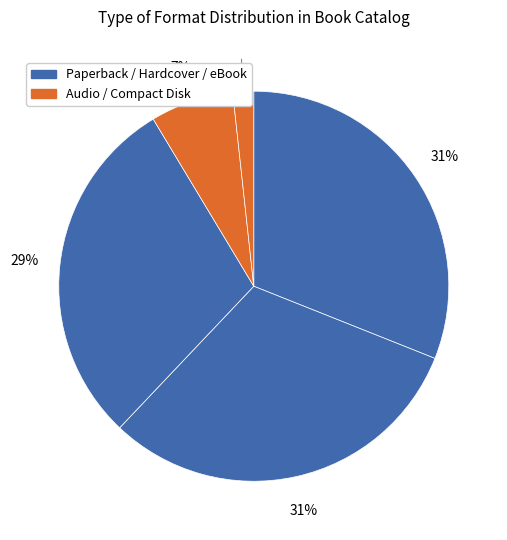

Count the number of slices in the pie.

5